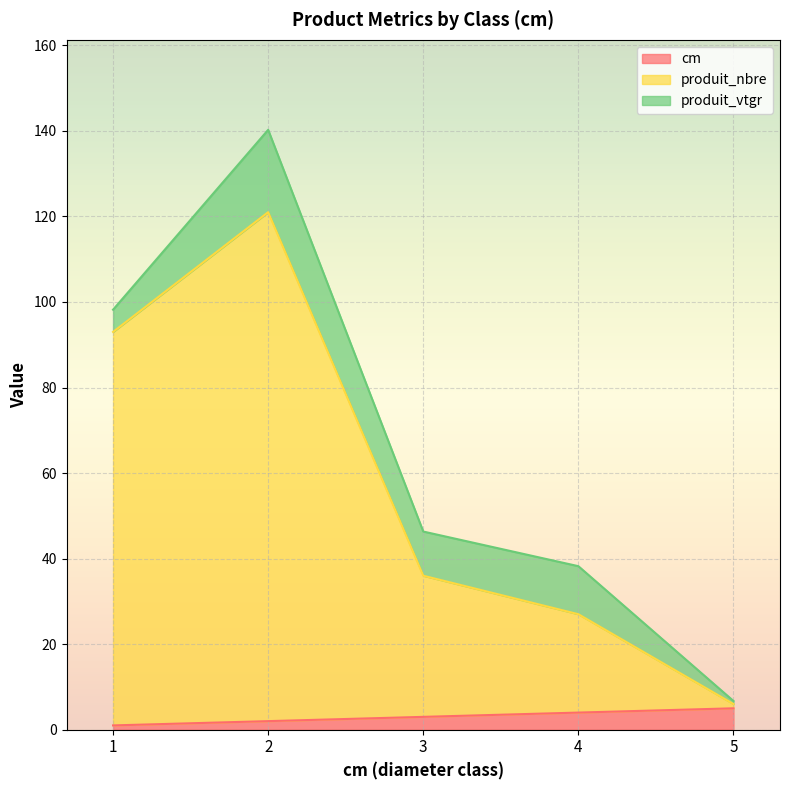

The cm series shows 4.0 at 4. True or false?

True